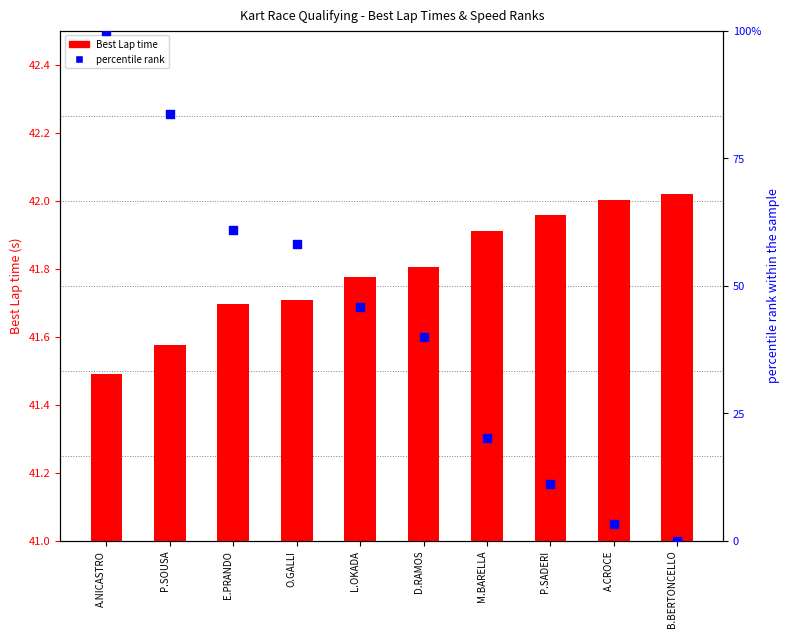

At which category is the sum across all series the highest?

A.NICASTRO